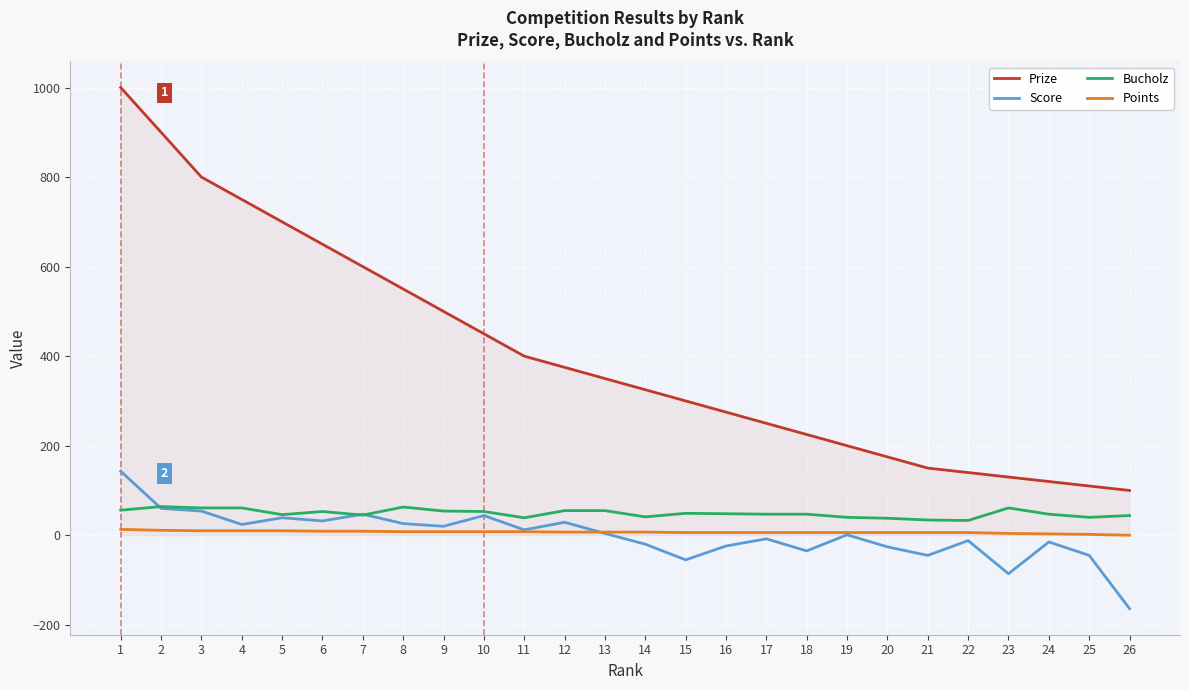

At which category does the chart reach its minimum across all series?

26